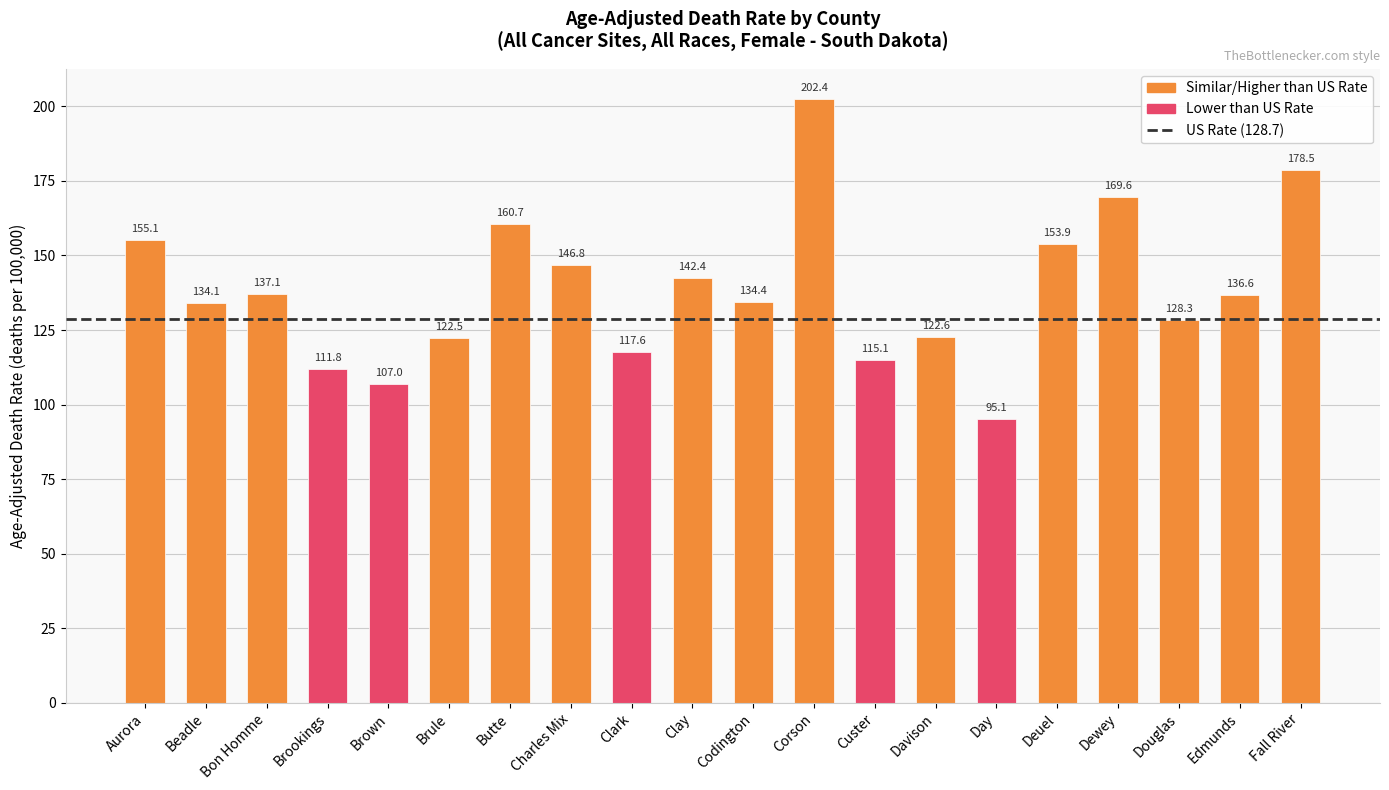

What is the greatest value displayed?

202.4